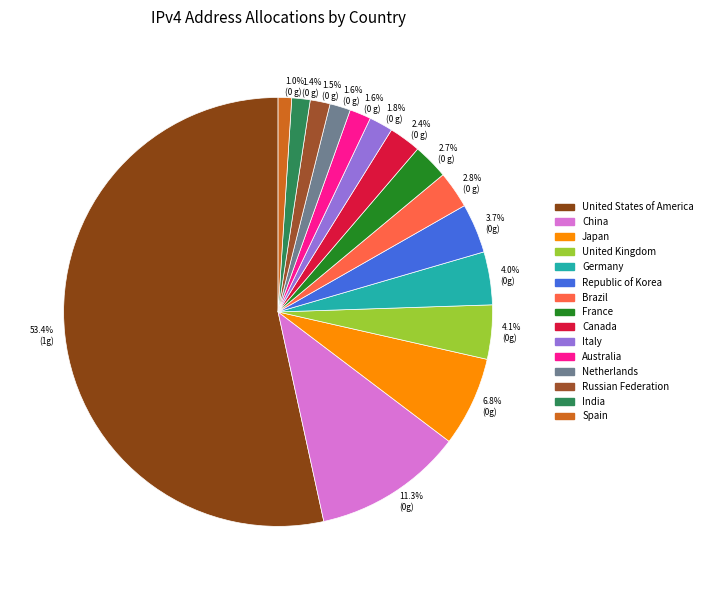

How many slices are in this pie chart?

15